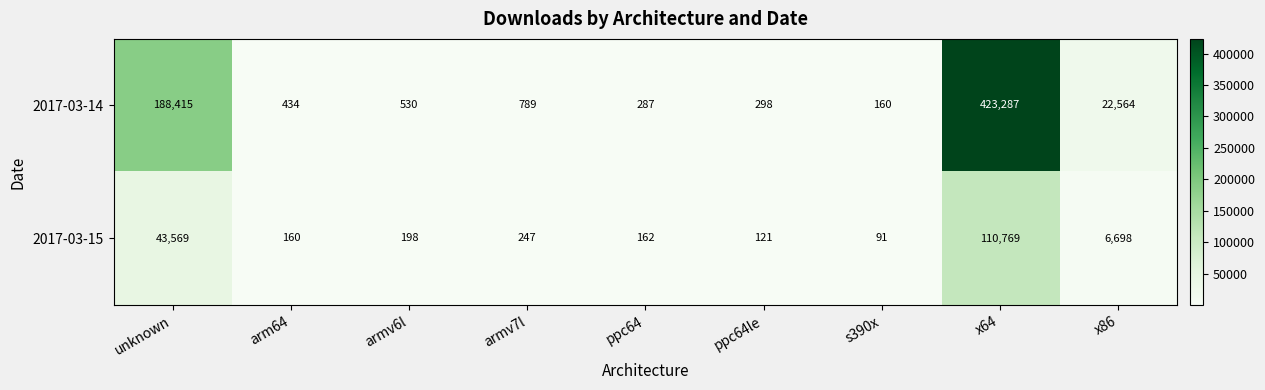

Reading left to right, transcribe all the data shown in this chart.

2017-03-14: unknown=188415	arm64=434	armv6l=530	armv7l=789	ppc64=287	ppc64le=298	s390x=160	x64=423287	x86=22564
2017-03-15: unknown=43569	arm64=160	armv6l=198	armv7l=247	ppc64=162	ppc64le=121	s390x=91	x64=110769	x86=6698